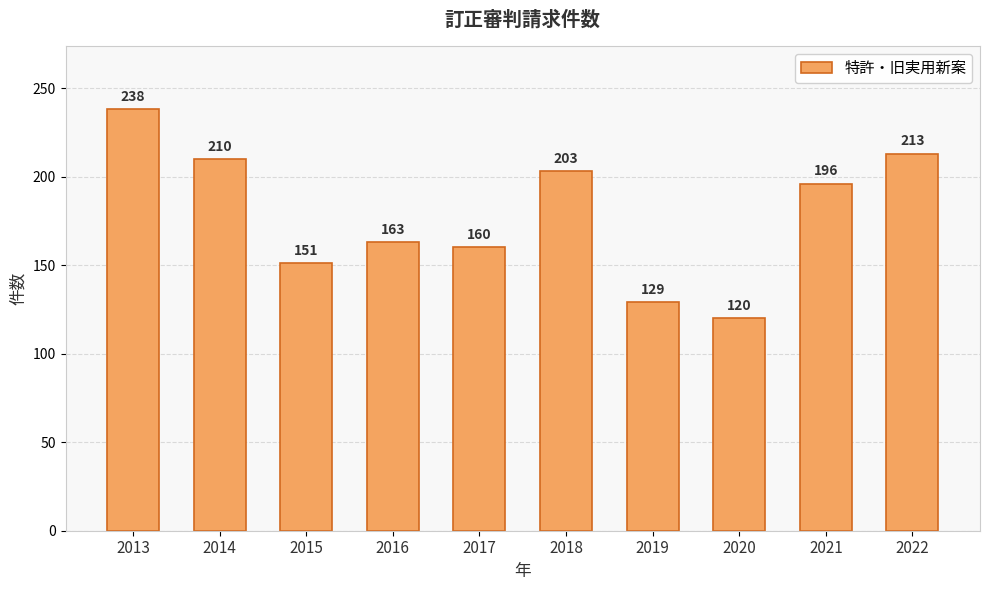

What is the average value?

178